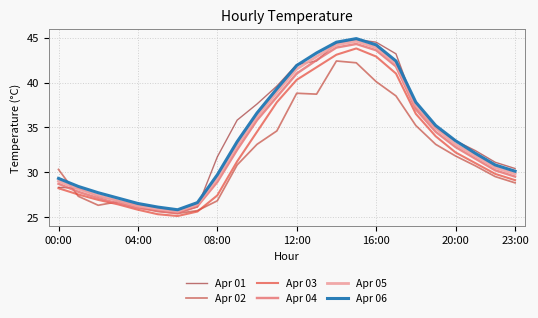

What is the minimum value shown in the chart?

25.1